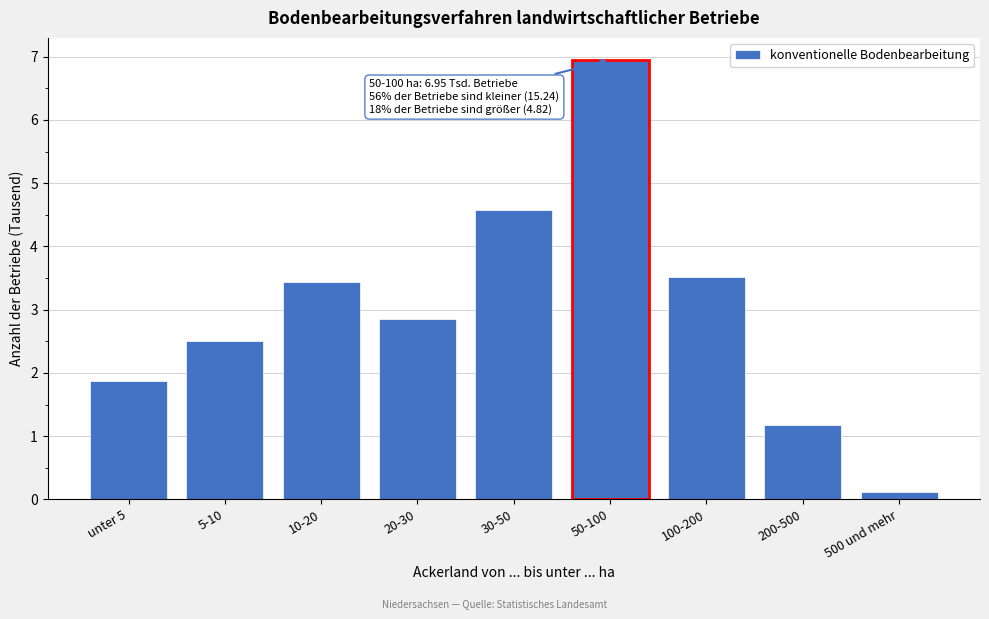

Reading right to left, list all the values displayed in this chart.

0.1	1.2	3.5	7.0	4.6	2.9	3.4	2.5	1.9